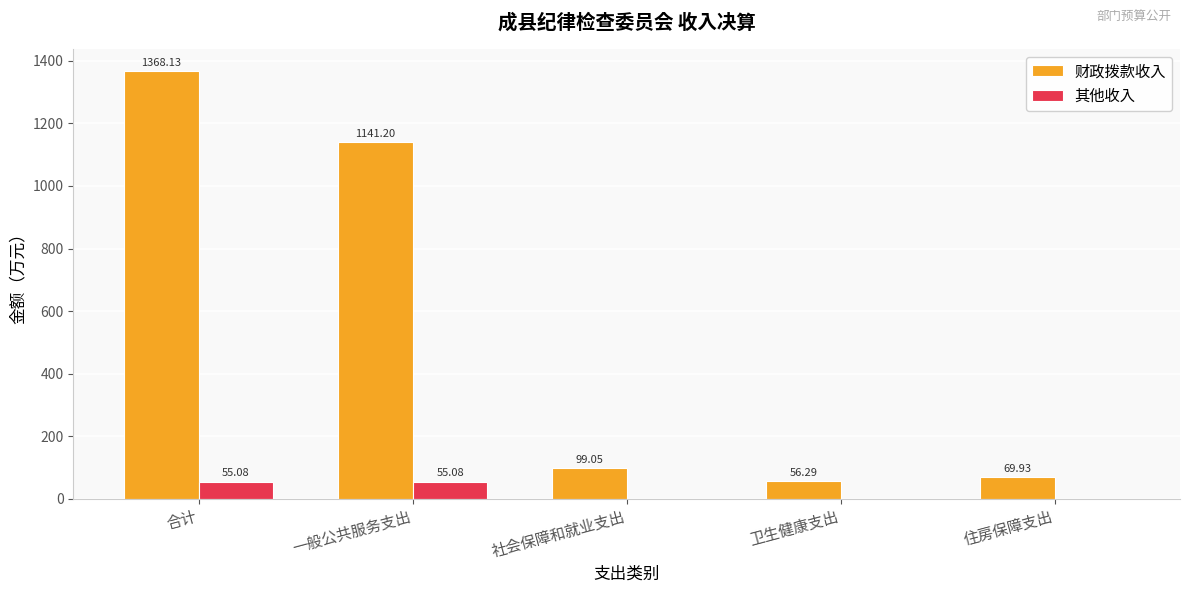

Which series has the widest spread of values?

财政拨款收入